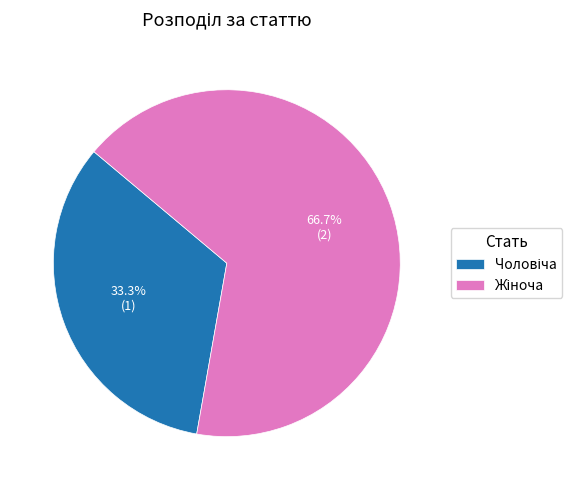

Is there any slice that represents more than half of the pie?

Yes